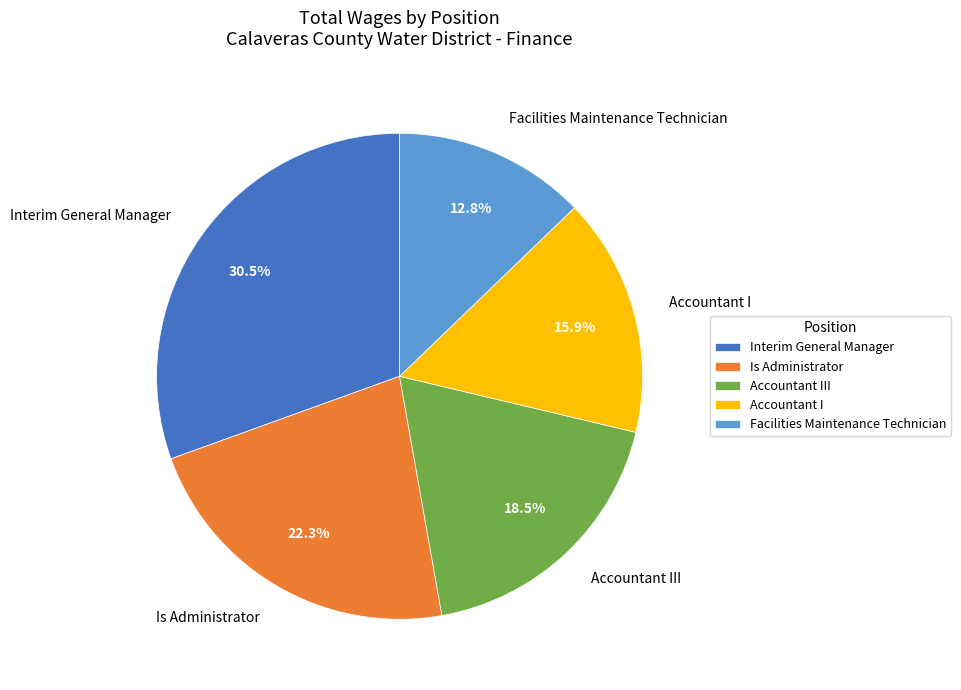

What percentage is NOT represented by Facilities Maintenance Technician?

87.2%